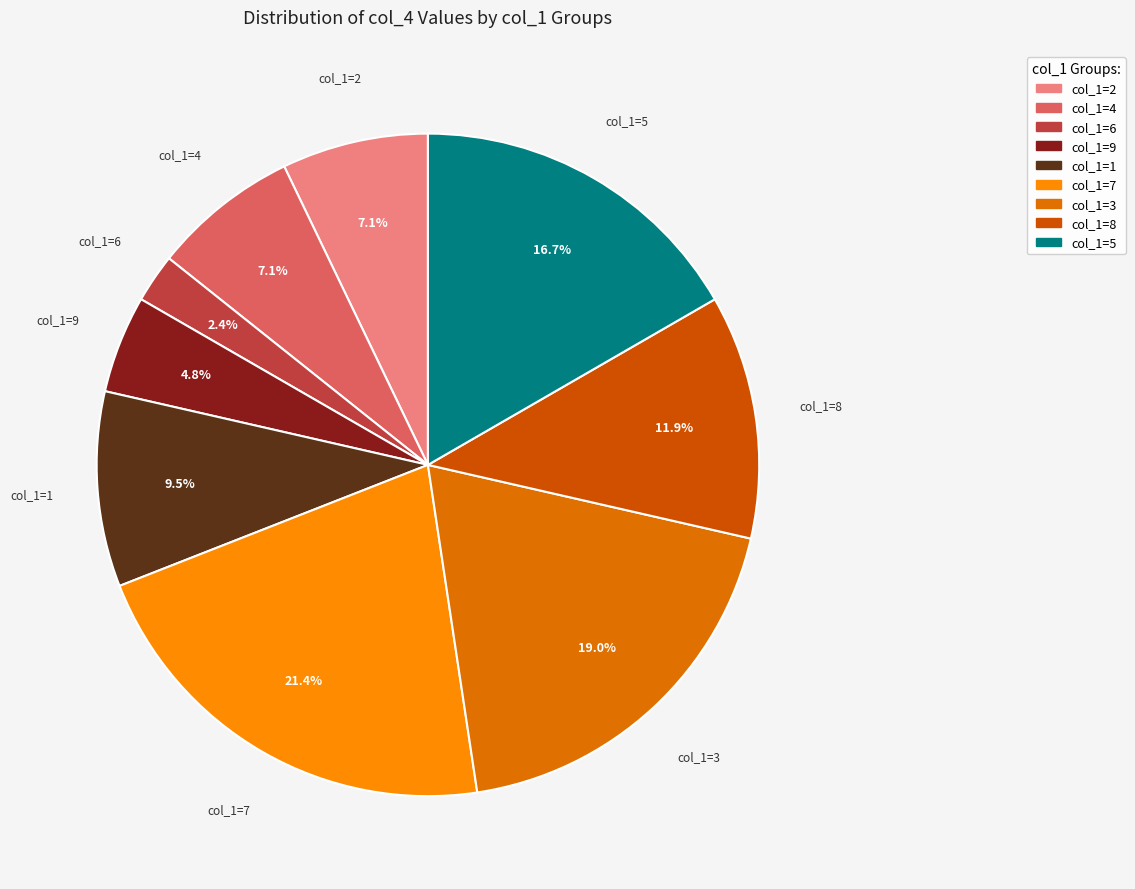

Which category has the smallest portion of the pie?

6